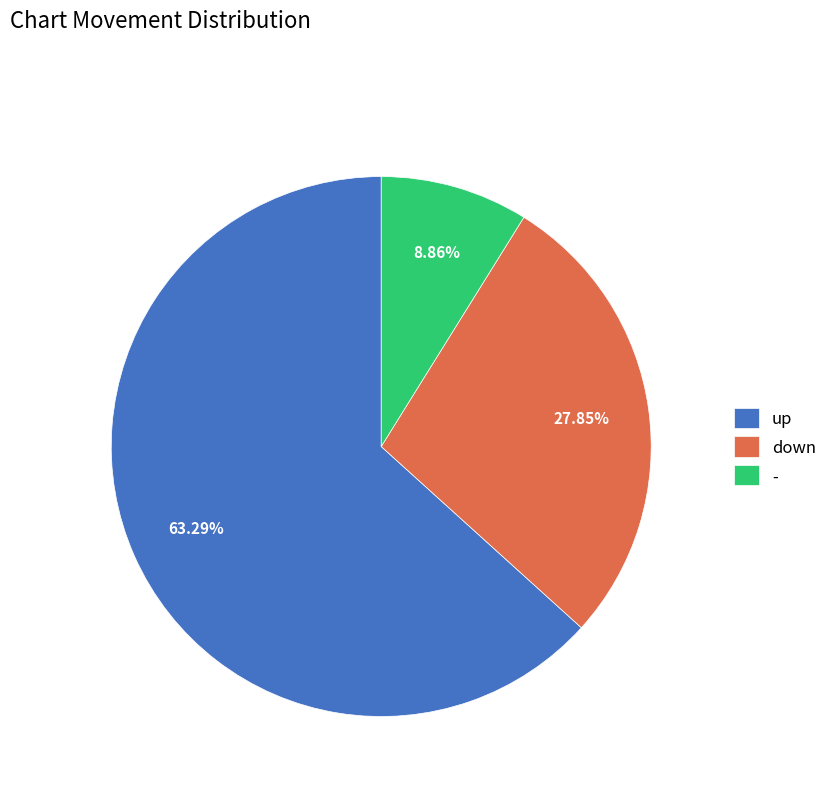

Rank the categories by value from lowest to highest.

-, down, up